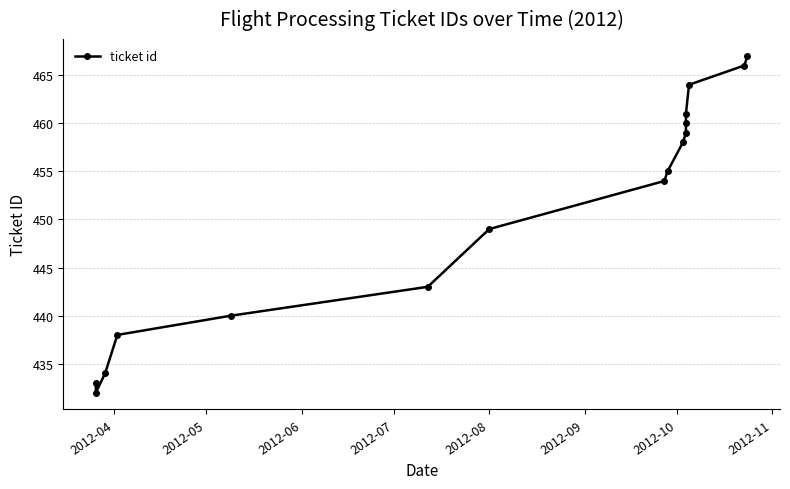

Reading right to left, extract all data points from this chart.

467	466	464	461	460	459	458	455	454	449	443	440	438	434	432	433